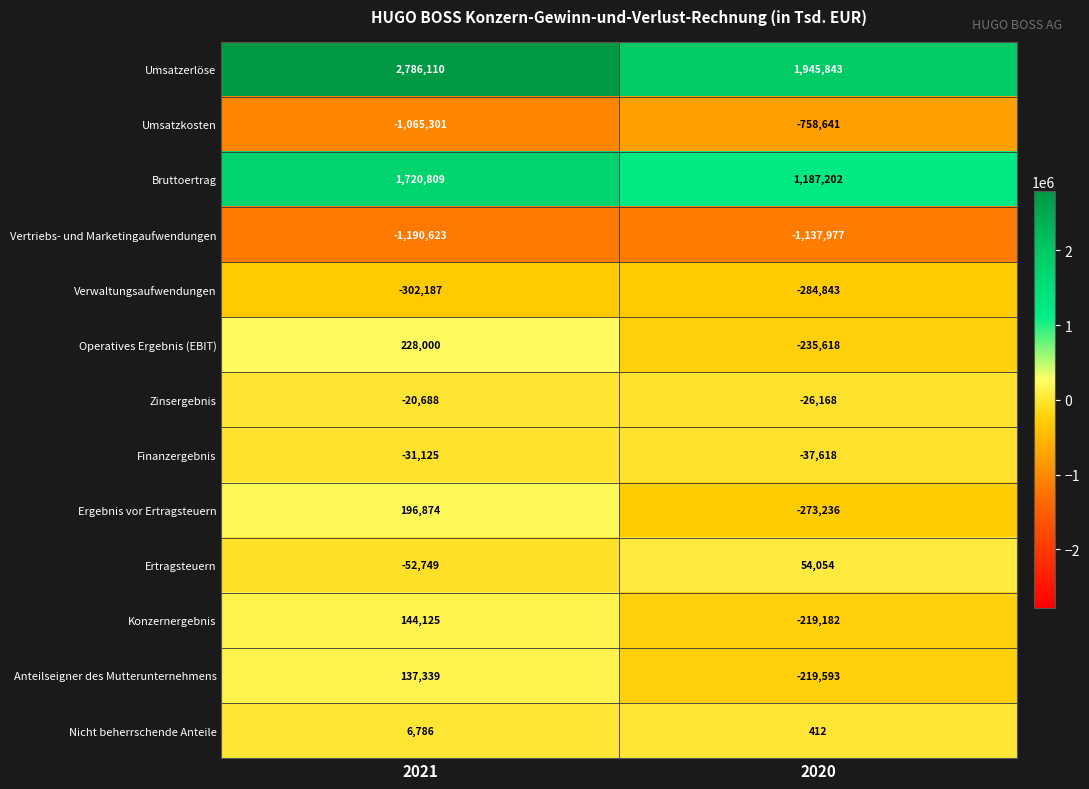

Which series has the widest spread of values?

Umsatzerlöse